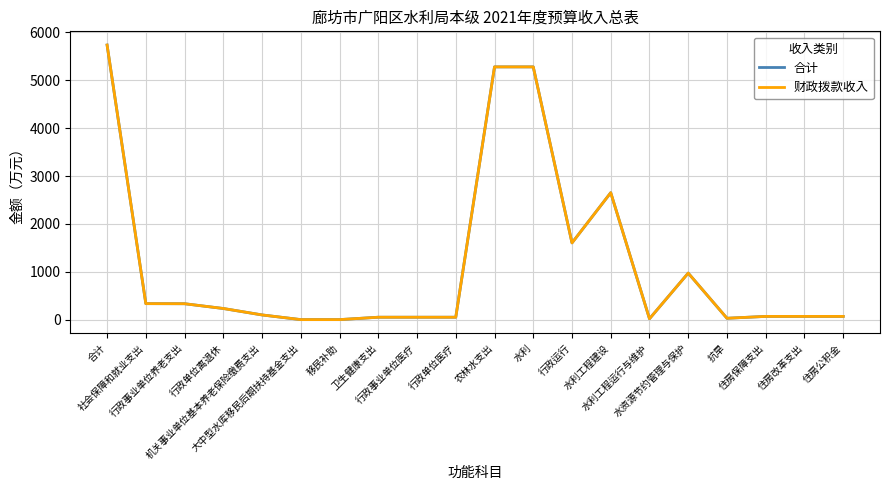

At 住房改革支出, list the series in order from smallest to largest.

合计, 财政拨款收入